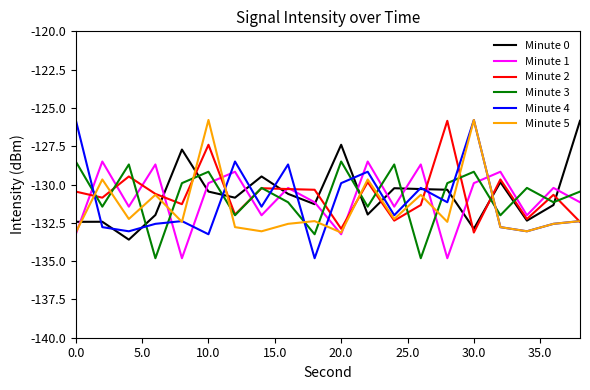

What is the lowest value of the Minute 2 series?

-133.1